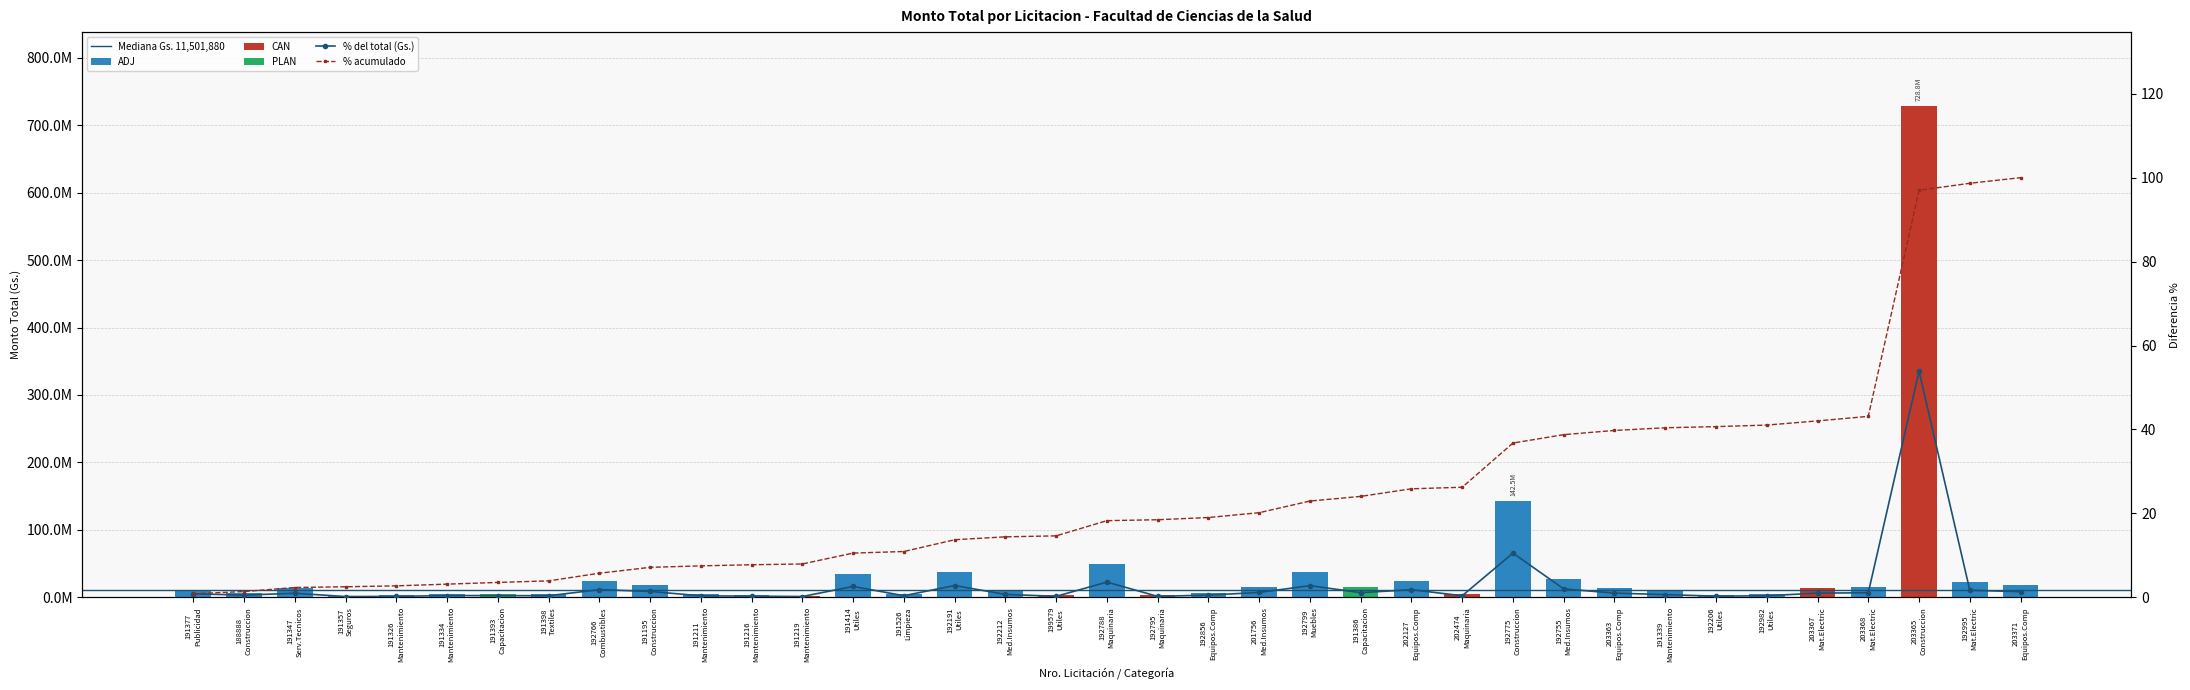

At which label is the value closest to 365601288?

192775 Construccion